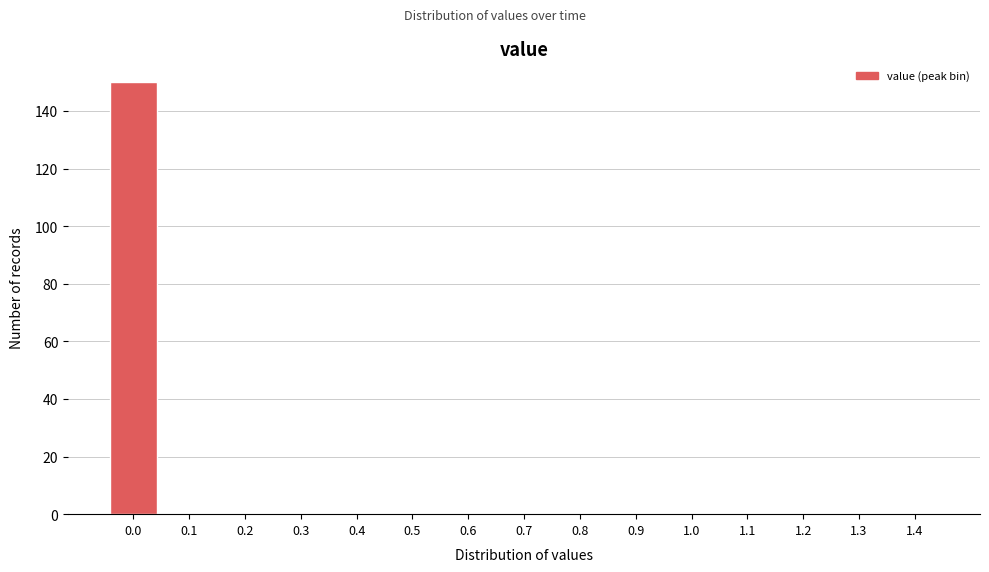

Reading left to right, what are all the values shown in this chart?

0.0=150	0.1=0	0.2=0	0.3=0	0.4=0	0.5=0	0.6=0	0.7=0	0.8=0	0.9=0	1.0=0	1.1=0	1.2=0	1.3=0	1.4=0